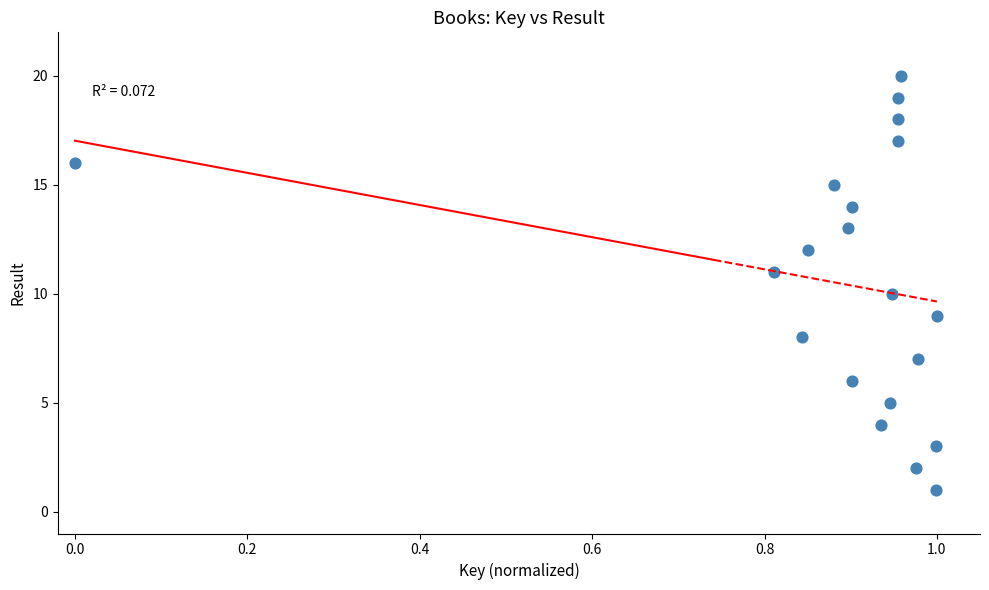

What is the range of Y values (max minus min)?

19